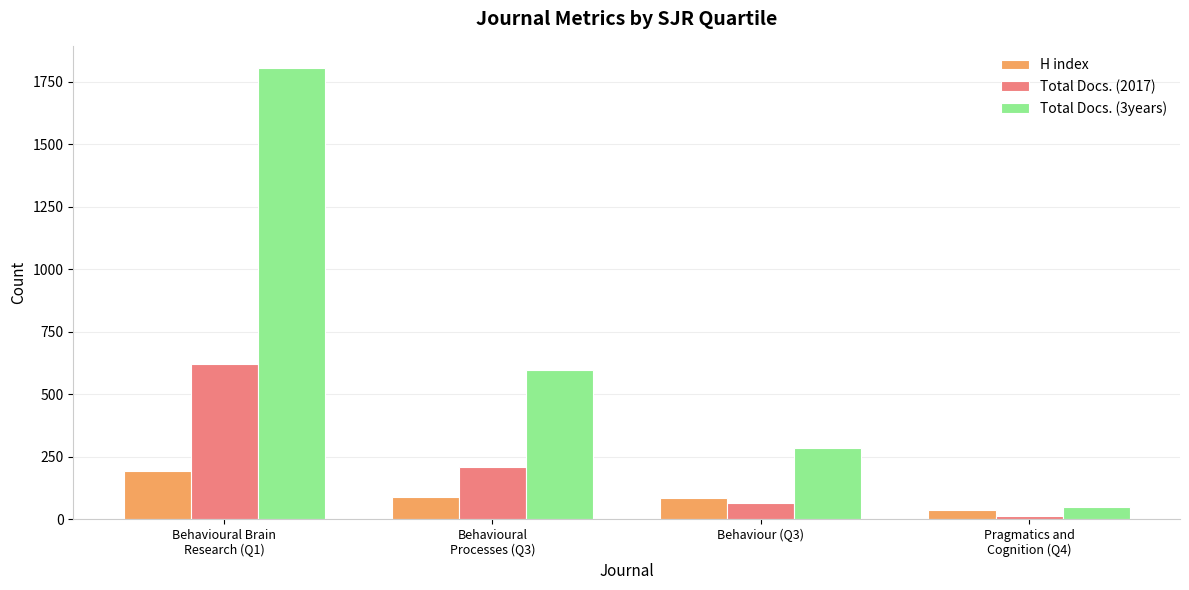

List the series in order of their peak value, highest first.

Total Docs. (3years), Total Docs. (2017), H index